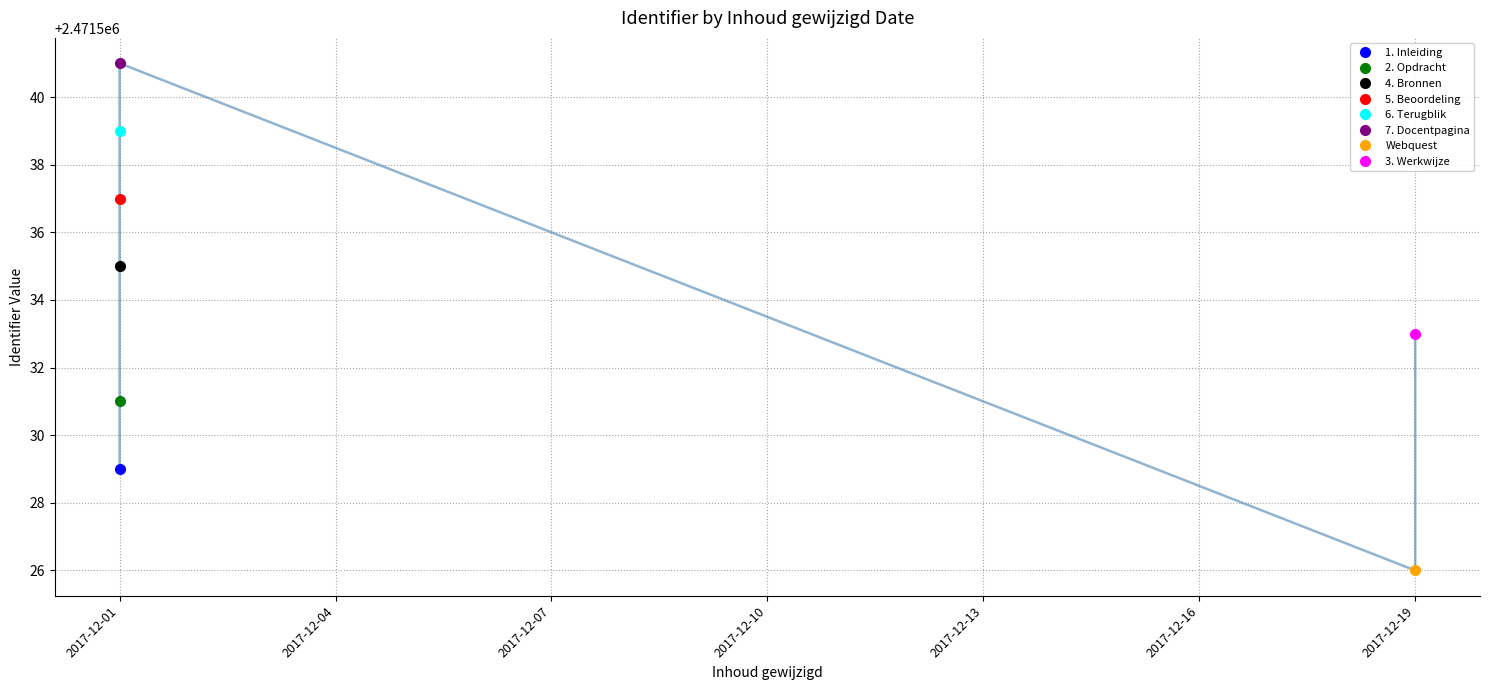

Rank the categories by value from highest to lowest.

2017-12-01, 2017-12-01, 2017-12-01, 2017-12-01, 2017-12-19, 2017-12-01, 2017-12-01, 2017-12-19